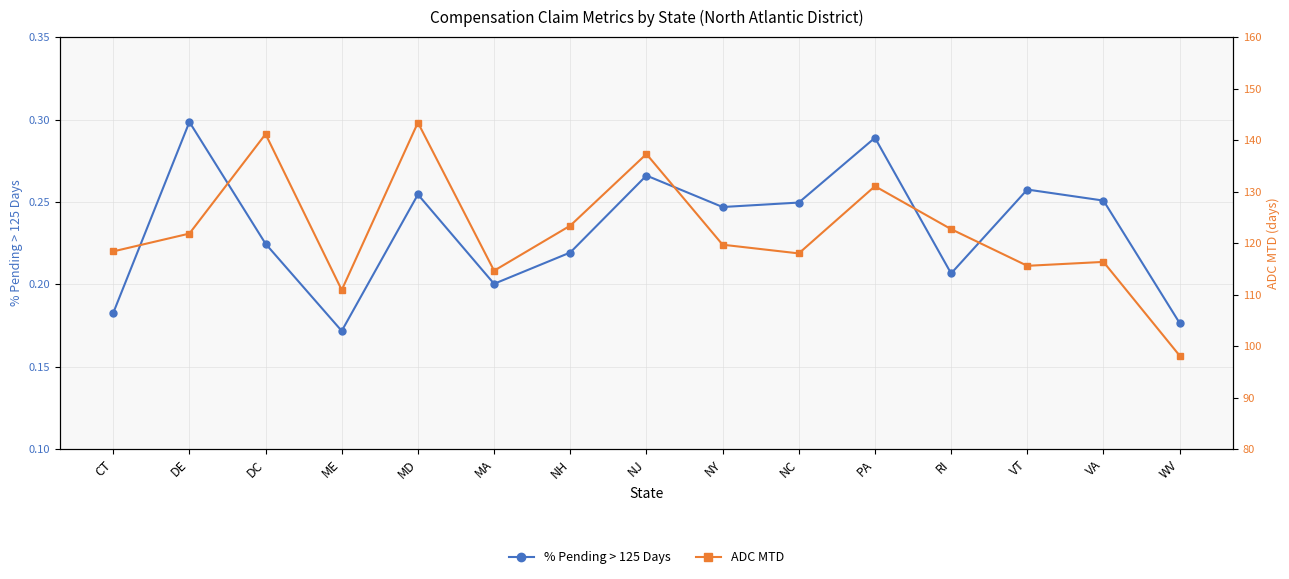

How many data points does each series have?

15